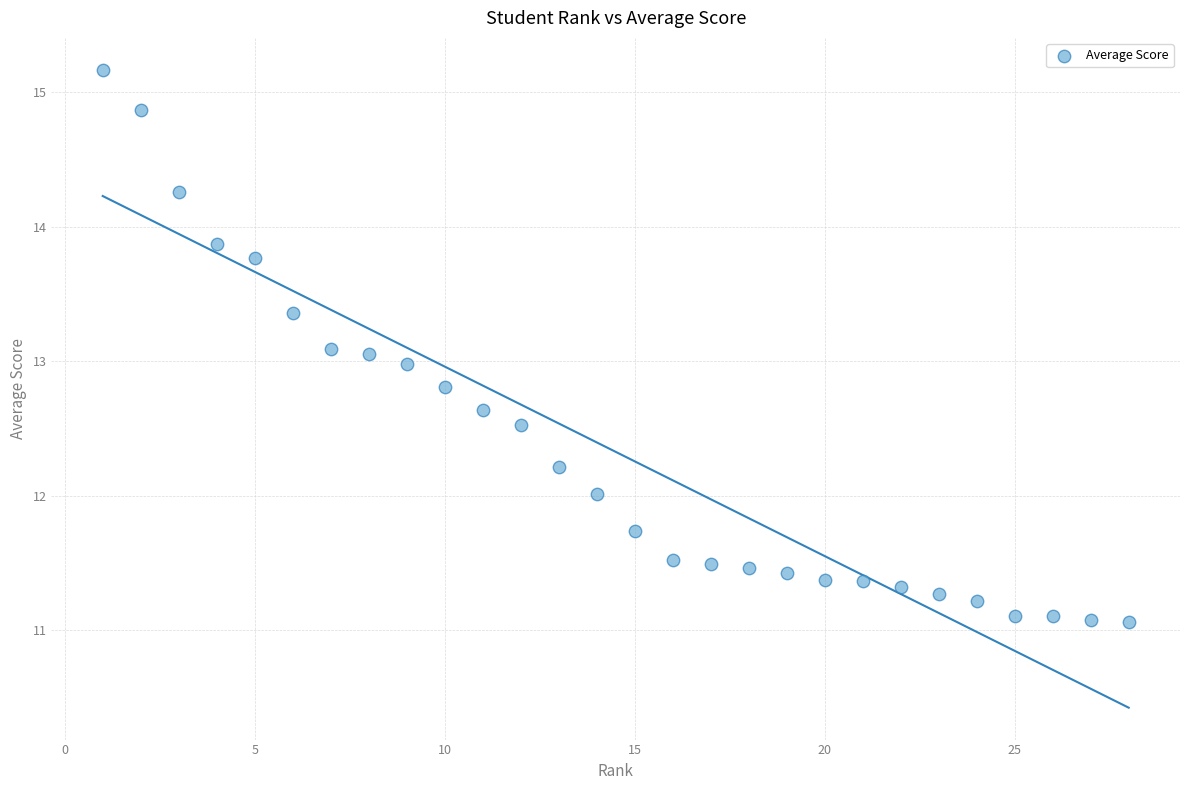

What is the range of X values (max minus min)?

27.0